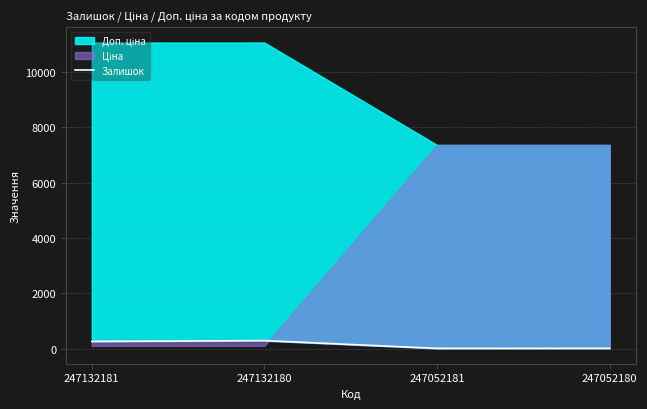

Count the number of categories in the chart.

4